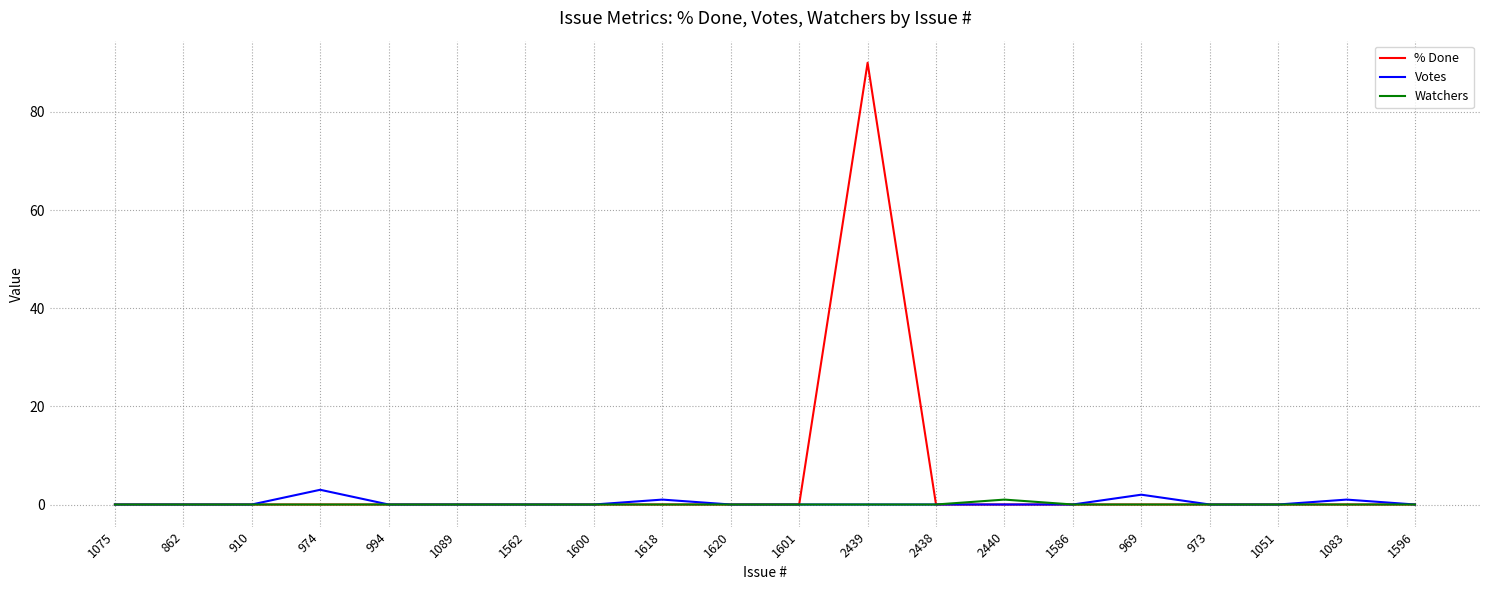

True or false: % Done has a value of 0 at 2438.

True